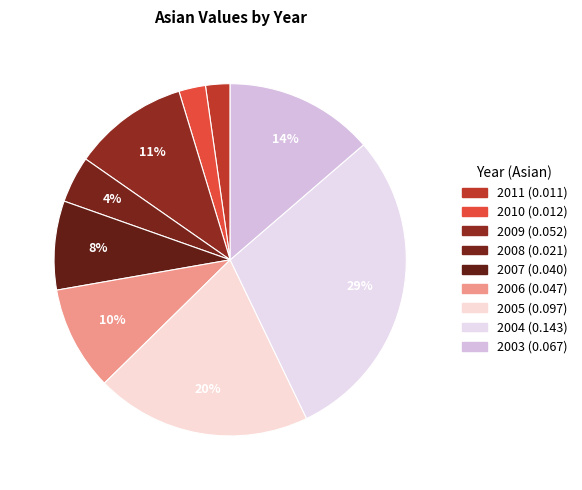

To the nearest percent, what is the average slice percentage?

11%